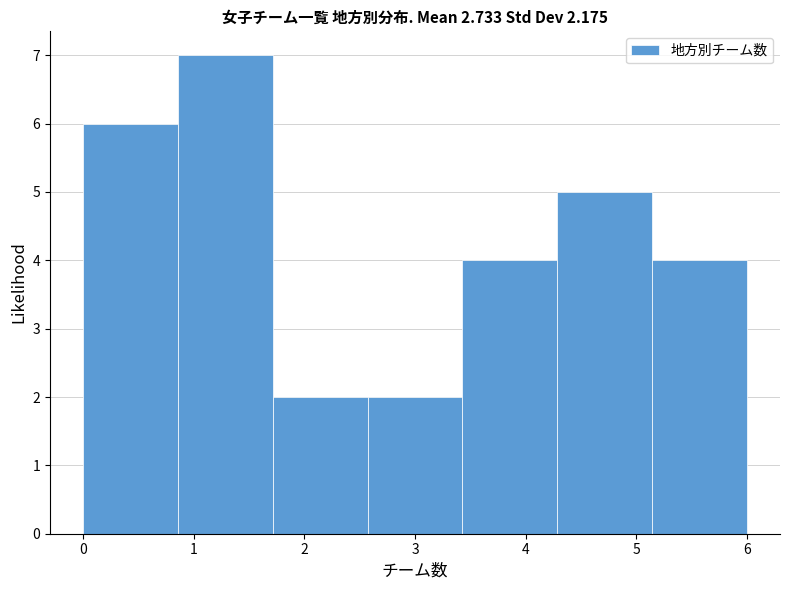

How tall is the bar that spans 0.9 to 1.7 on the x-axis? Neither the bar edges nor the heights are printed on the chart, so give them approximately, as read against the axes.

7